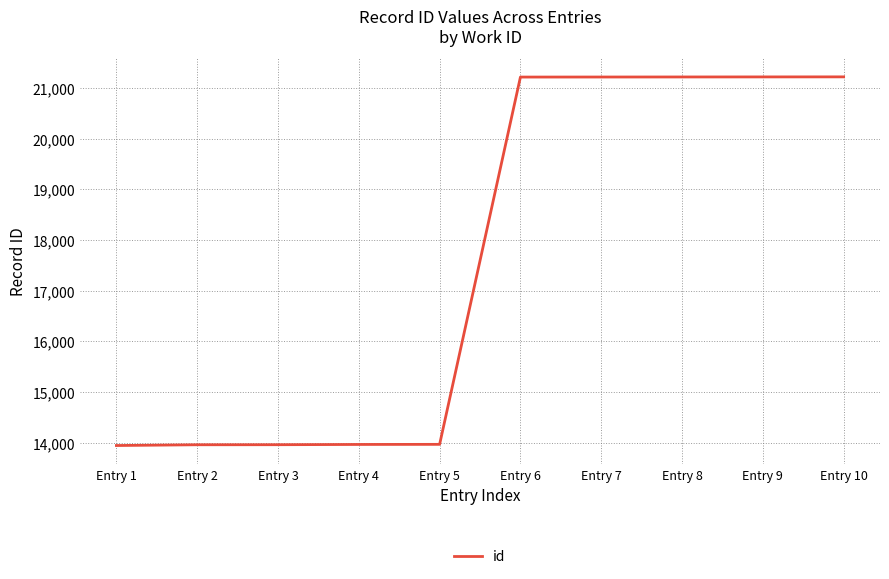

What is the difference between the values at Entry 4 and Entry 9?

7254